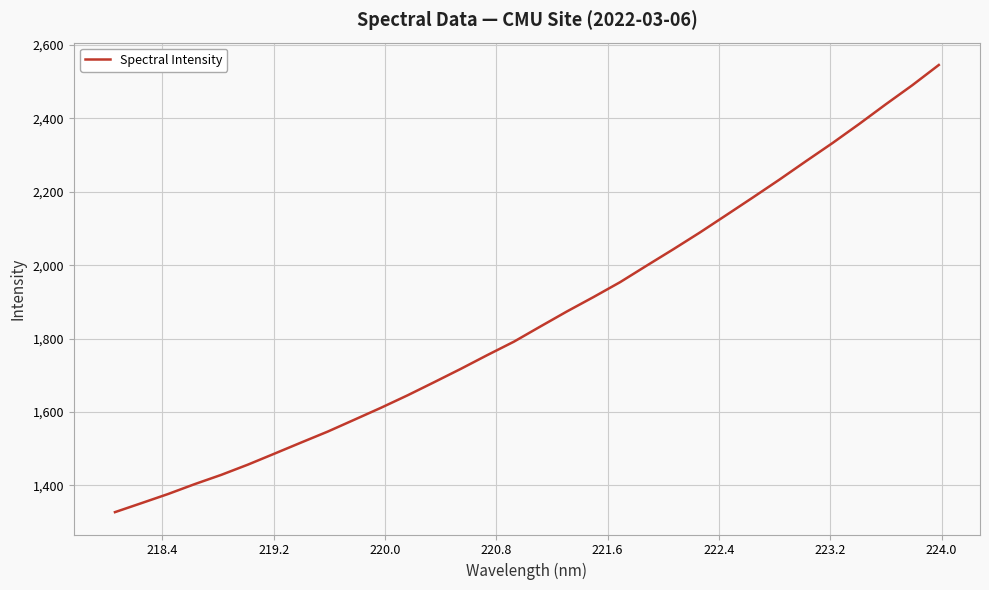

What is the minimum value shown in the chart?

1327.1